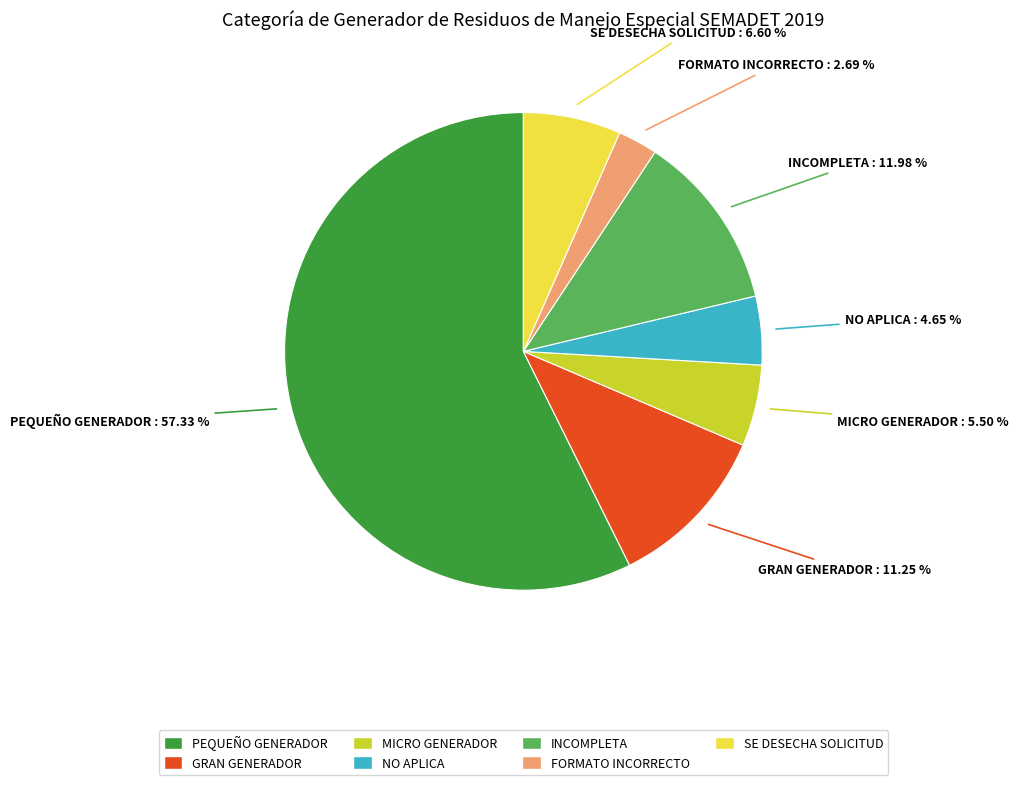

Is the sum of SE DESECHA SOLICITUD and NO APLICA greater than half?

No